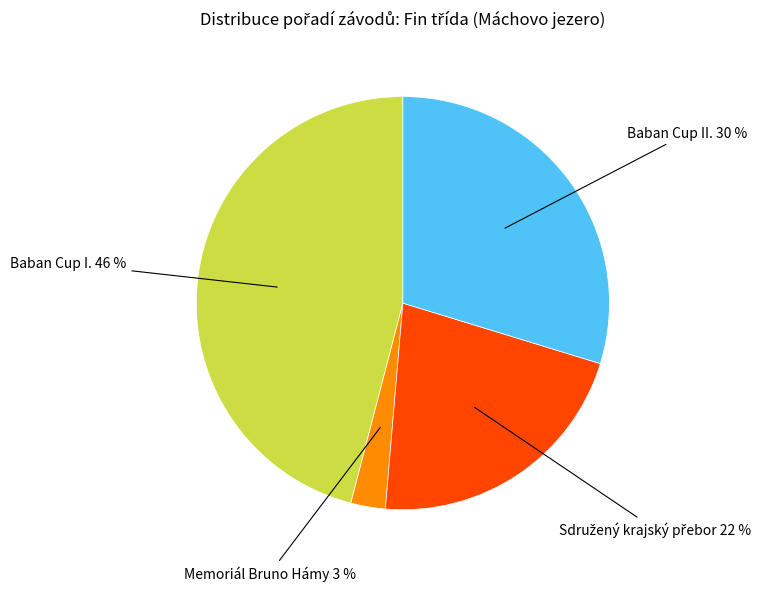

To the nearest percent, what is the difference between the largest and smallest slice percentages?

43%